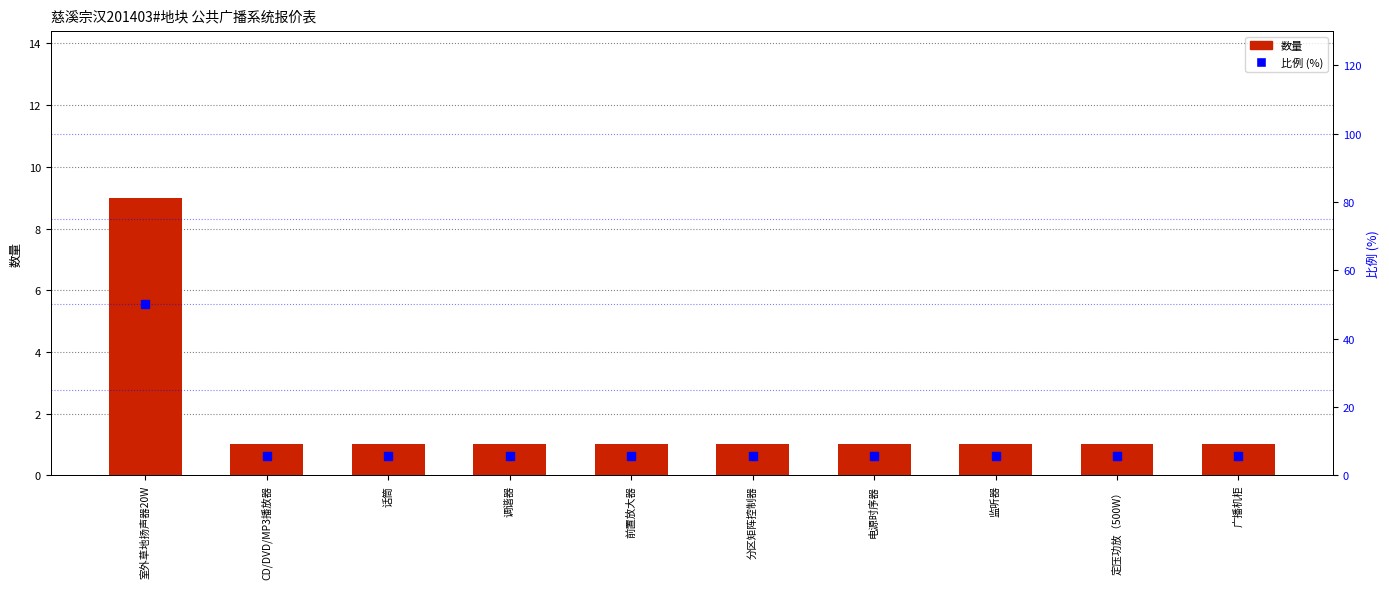

What is the value of the 数量 bar at the 9th from the left?

1.0